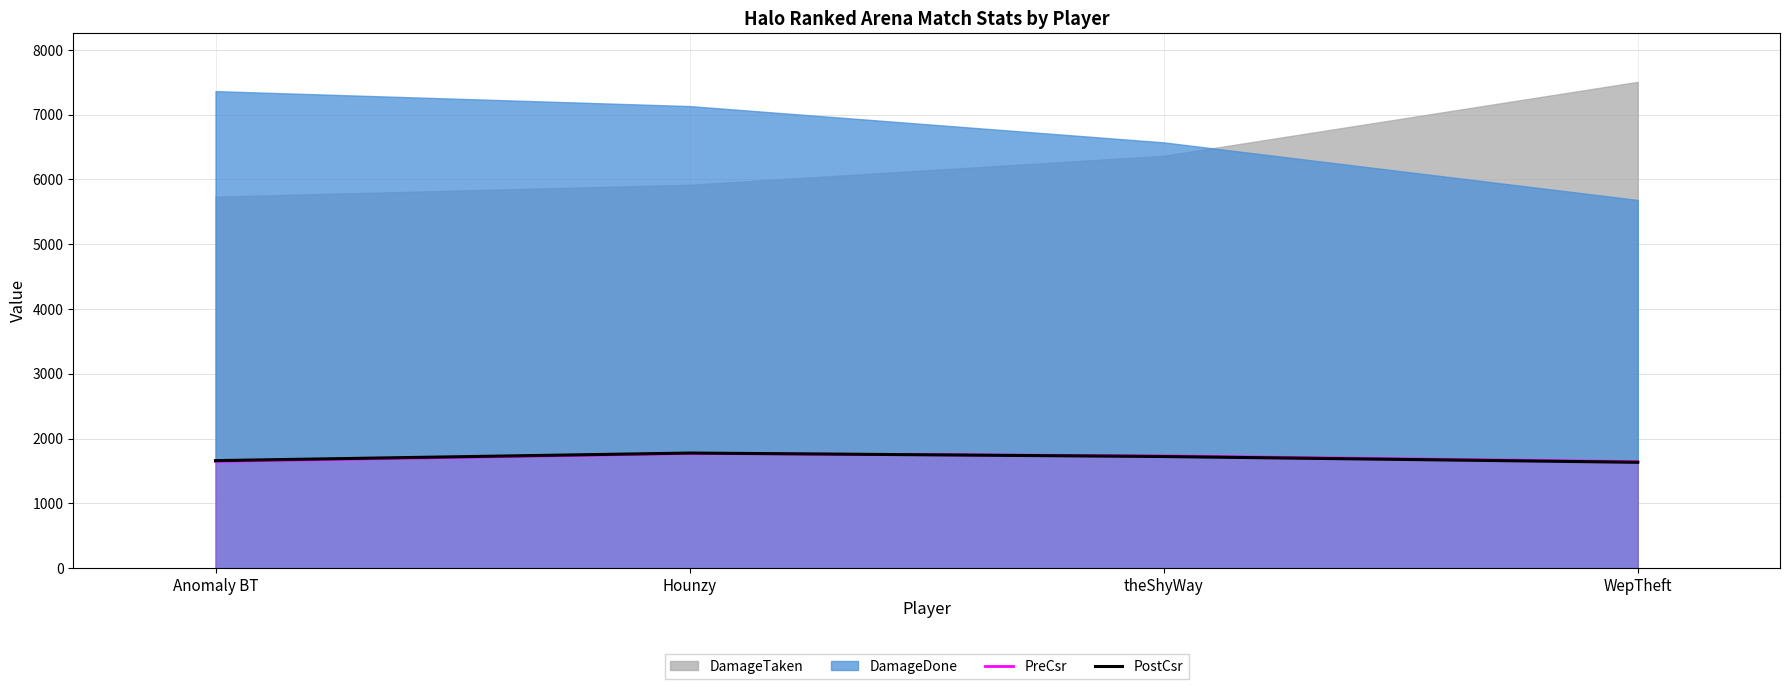

What is the approximate value of PreCsr at Anomaly BT?

1649